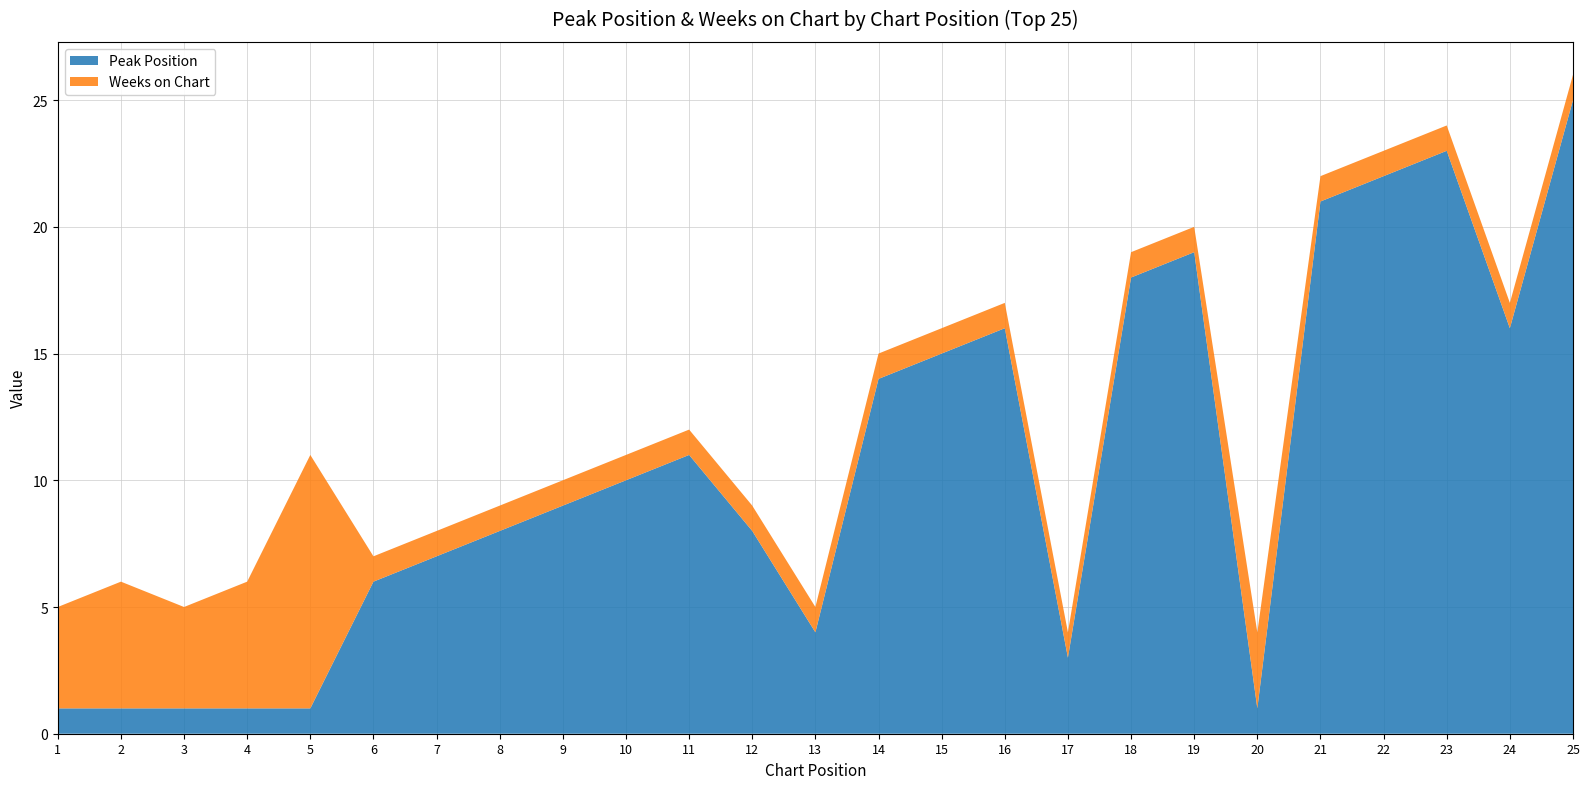

Reading right to left, what are all the values shown in this chart?

Peak Position: 25=25	24=16	23=23	22=22	21=21	20=1	19=19	18=18	17=3	16=16	15=15	14=14	13=4	12=8	11=11	10=10	9=9	8=8	7=7	6=6	5=1	4=1	3=1	2=1	1=1
Weeks on Chart: 25=1	24=1	23=1	22=1	21=1	20=3	19=1	18=1	17=1	16=1	15=1	14=1	13=1	12=1	11=1	10=1	9=1	8=1	7=1	6=1	5=10	4=5	3=4	2=5	1=4